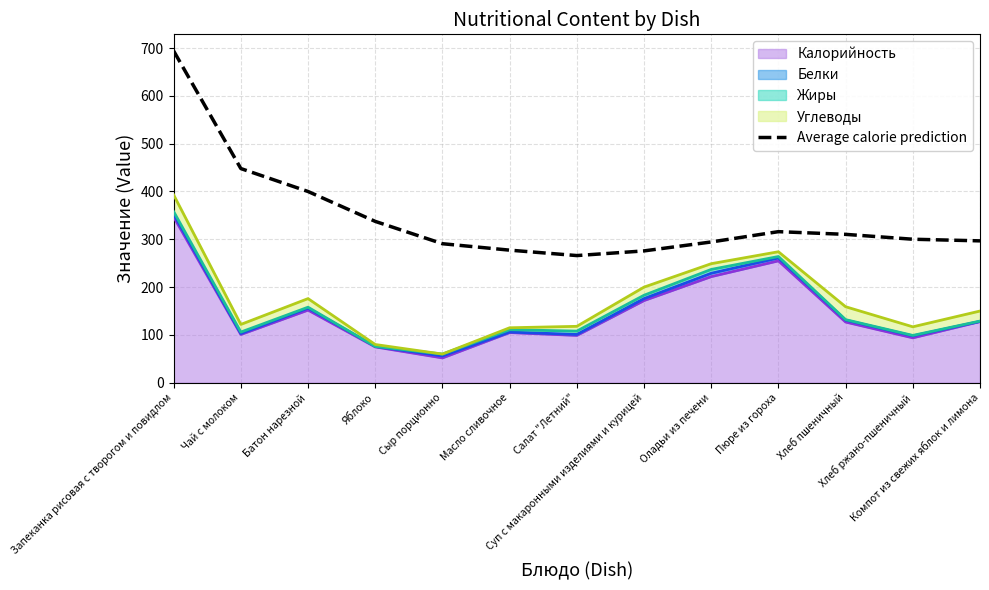

Where is the data nearest to the value 480?

Чай с молоком